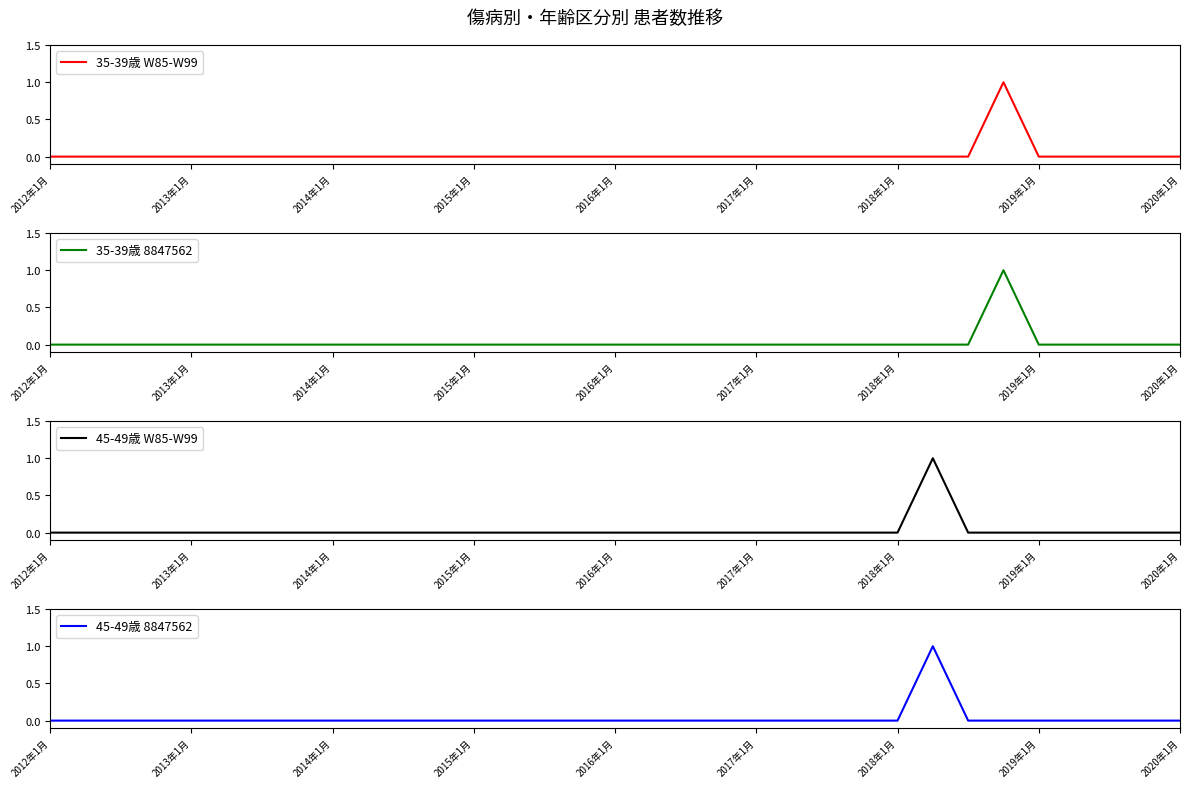

Is it true that 35-39歳 W85-W99 equals 1 at 2019年1月?

False